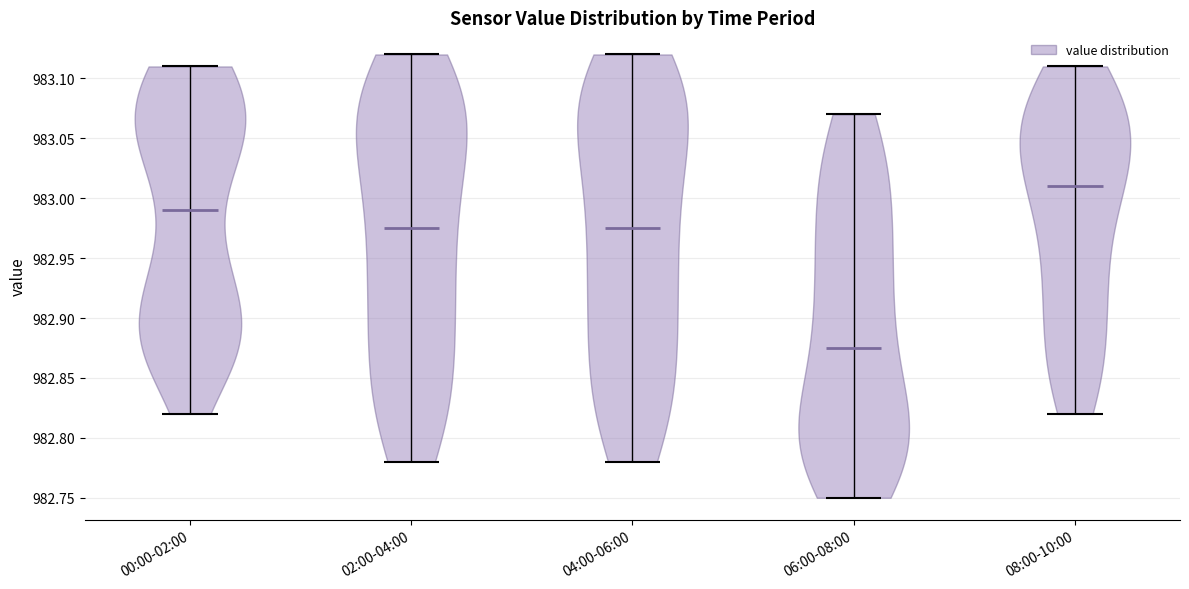

Which violin has the highest median line?

08:00-10:00